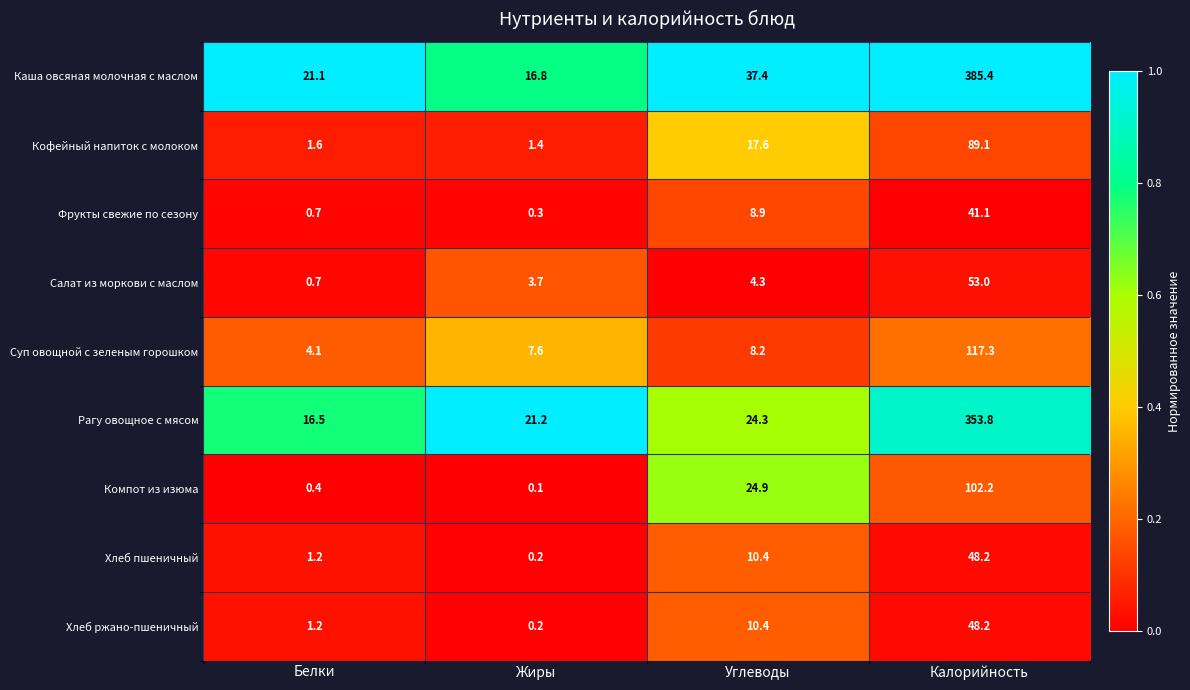

At which label is Фрукты свежие по сезону closest to 20?

Углеводы